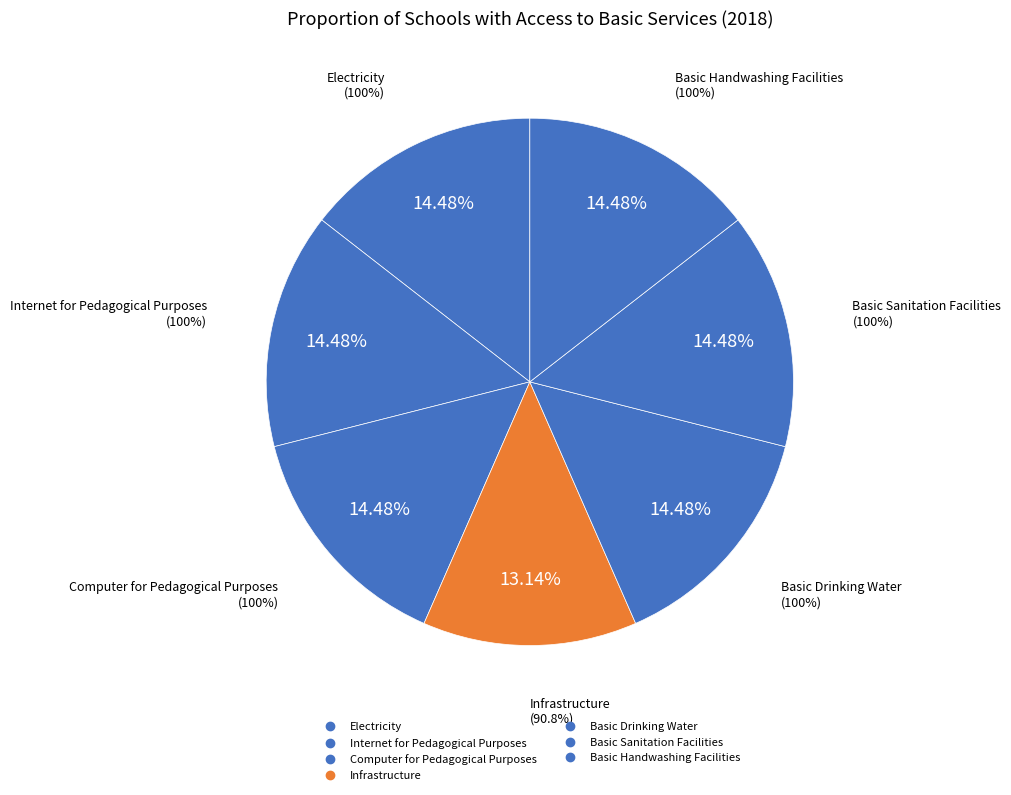

Rank the categories by value from lowest to highest.

Infrastructure, Electricity, Internet for Pedagogical Purposes, Computer for Pedagogical Purposes, Basic Drinking Water, Basic Sanitation Facilities, Basic Handwashing Facilities